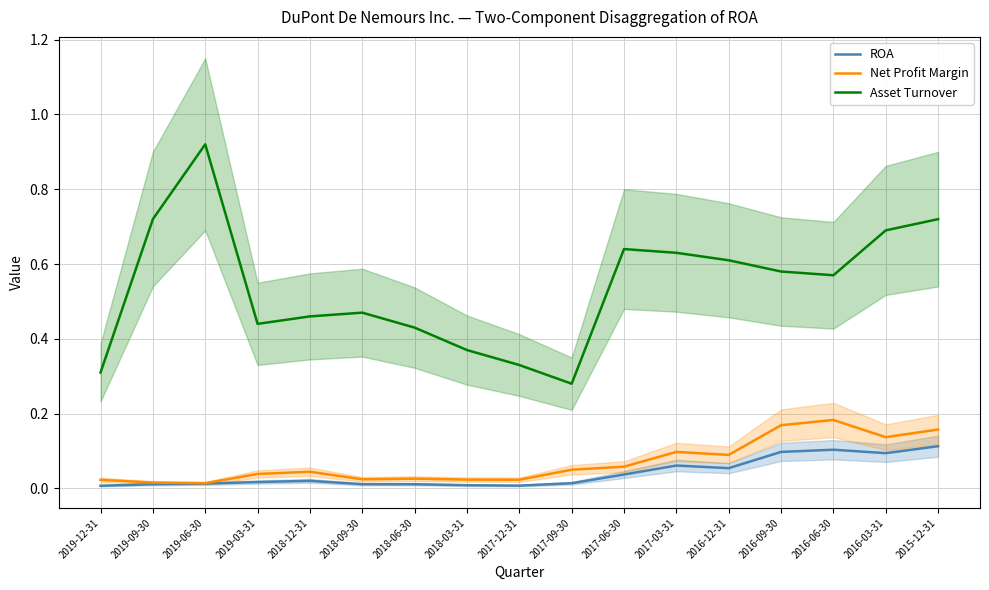

What is the average value of the Asset Turnover series?

0.5